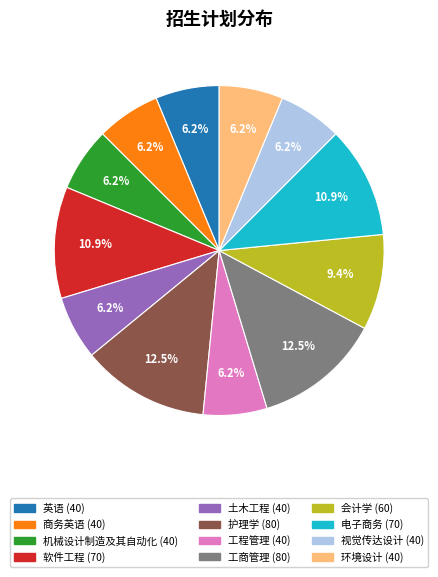

True or false: 视觉传达设计 accounts for 6% of the total.

True